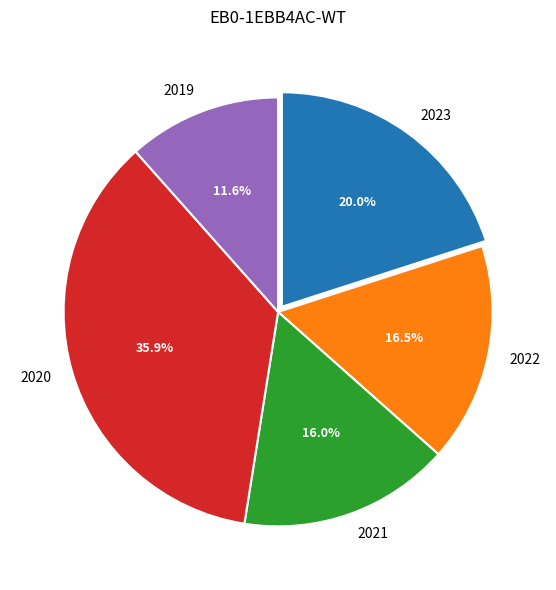

What is the largest slice in the pie chart?

2020